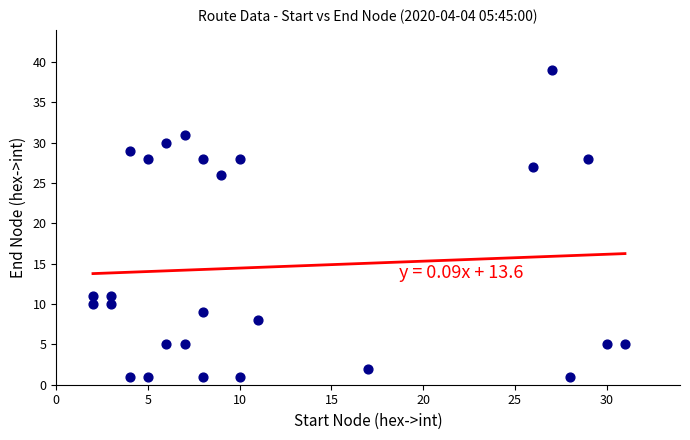

What is the range of X values (max minus min)?

29